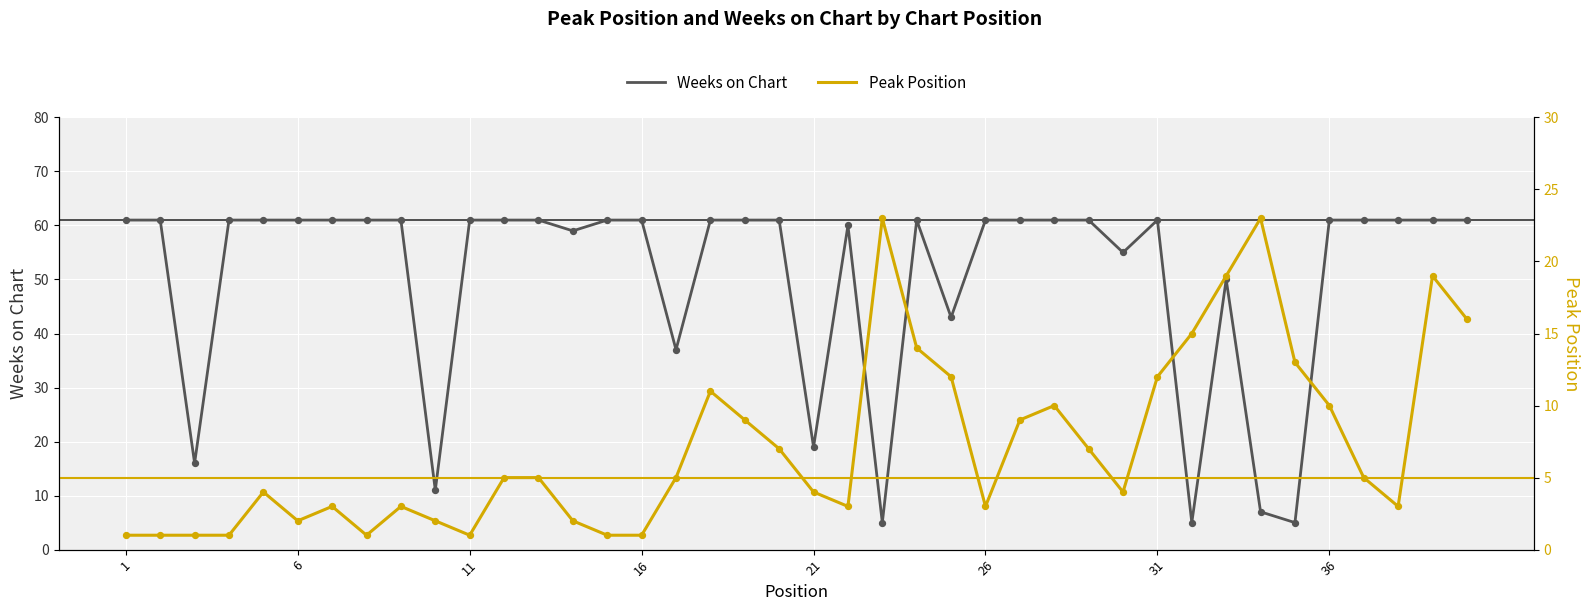

Which series contains the highest Y value?

Weeks on Chart